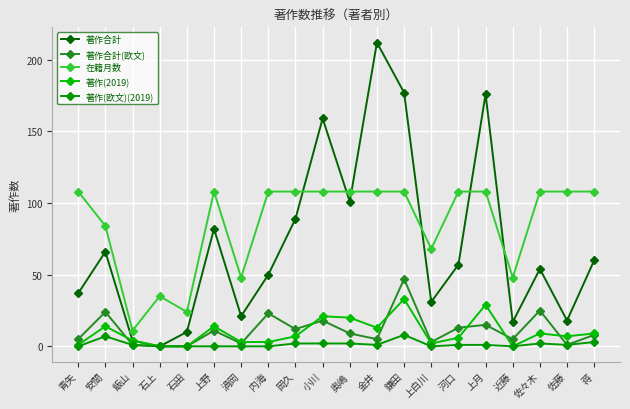

What are all the series names shown in the legend?

著作合計, 著作合計(欧文), 在籍月数, 著作(2019), 著作(欧文)(2019)